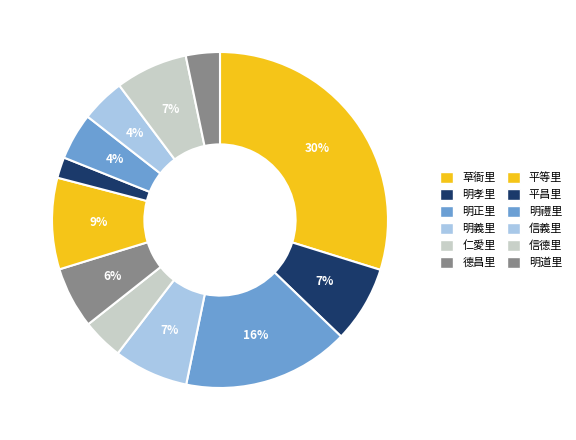

To the nearest percent, what percentage of the pie is 草衙里?

30%